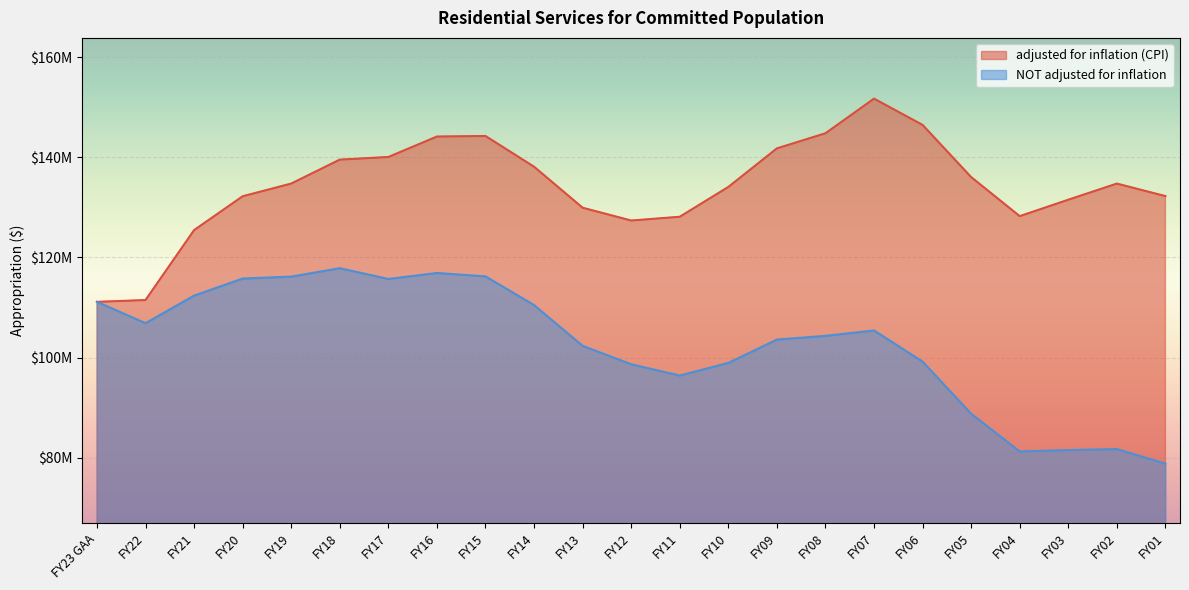

How many values in the NOT adjusted for inflation series exceed 104349895?

11